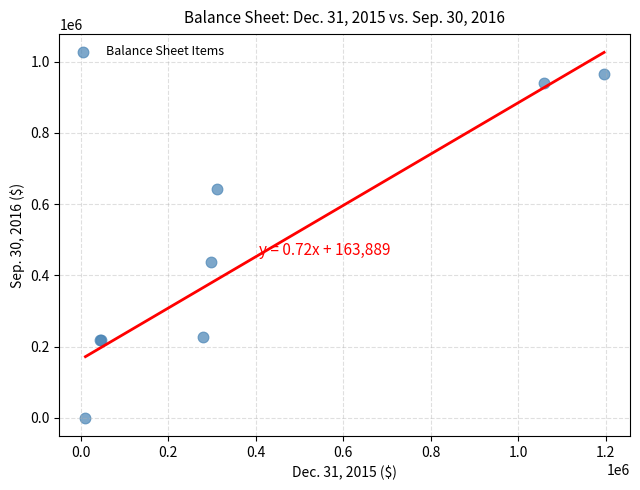

What Y value in the scatter plot is closest to 483147?

438042